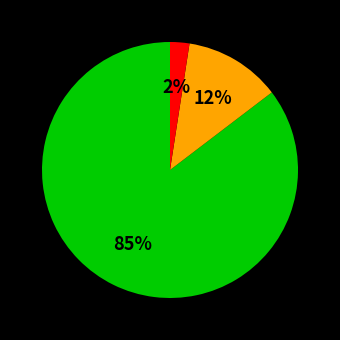

Does any single category account for the majority?

Yes